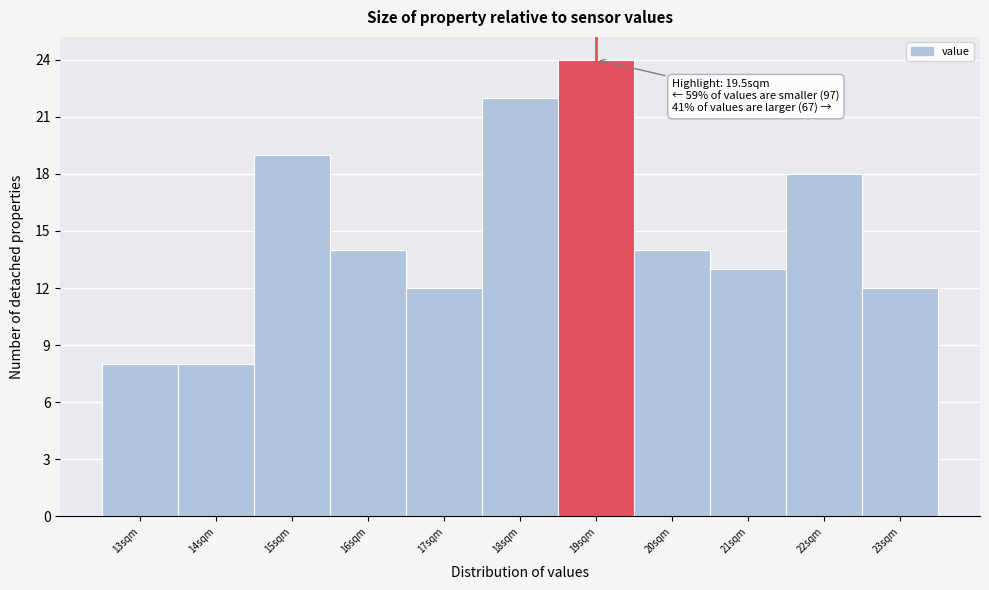

Reading right to left, extract all data points from this chart.

23sqm=12	22sqm=18	21sqm=13	20sqm=14	19sqm=24	18sqm=22	17sqm=12	16sqm=14	15sqm=19	14sqm=8	13sqm=8